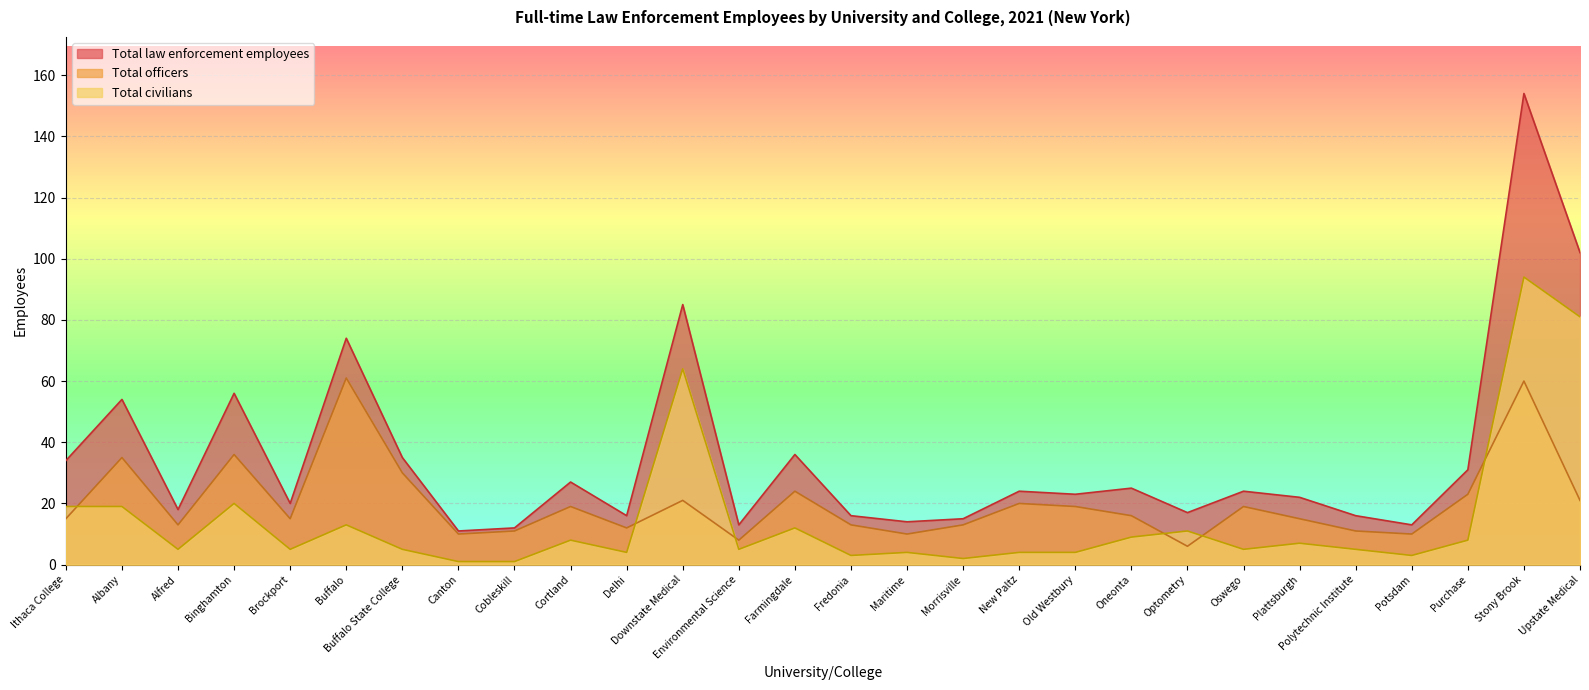

After their last crossing, which series has the higher values: Total officers or Total civilians?

Total civilians